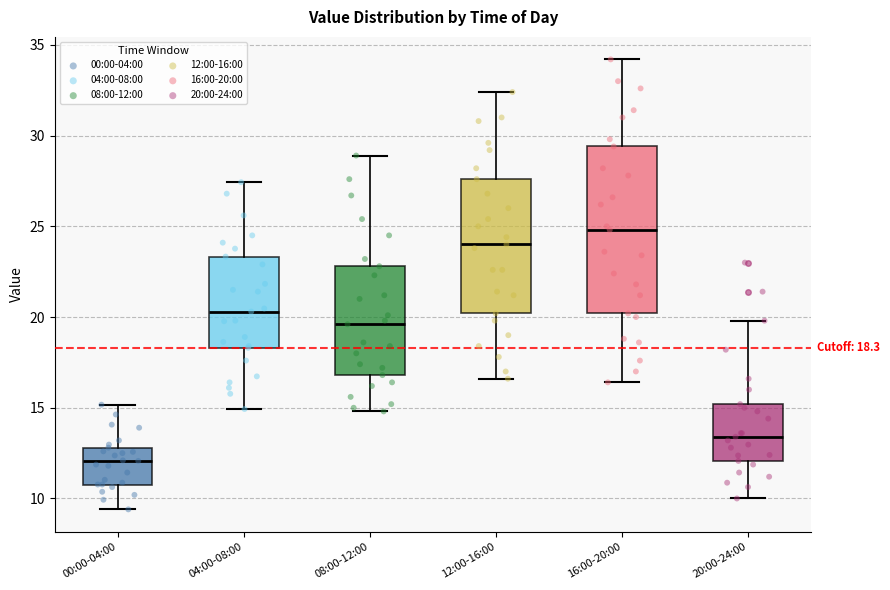

Which box's median line is the lowest?

00:00-04:00